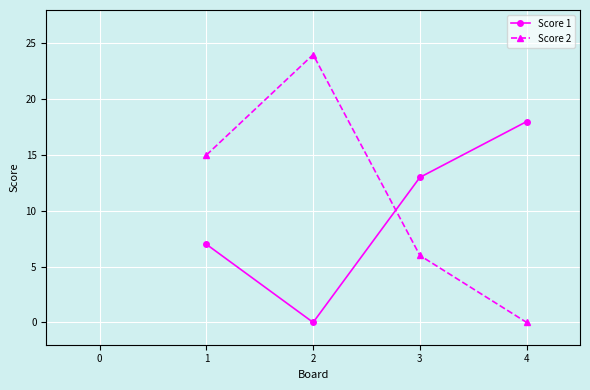

What is the value of the Score 2 point at the 3rd from the left?

6